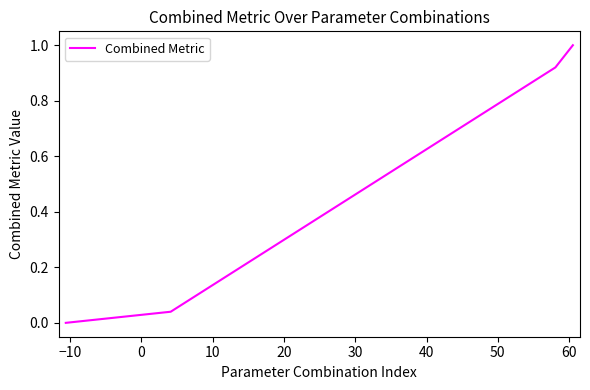

What is the maximum value shown in the chart?

1.0